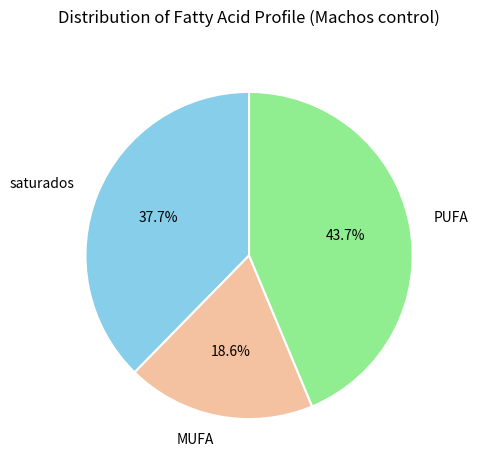

How many slices are in this pie chart?

3